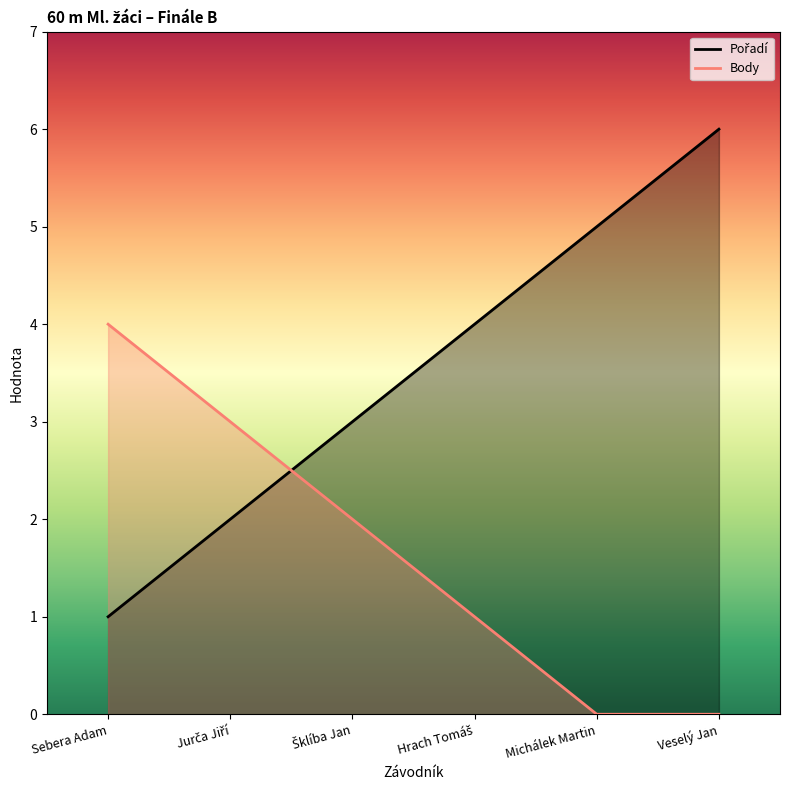

Which series has the largest total across all categories?

Pořadí